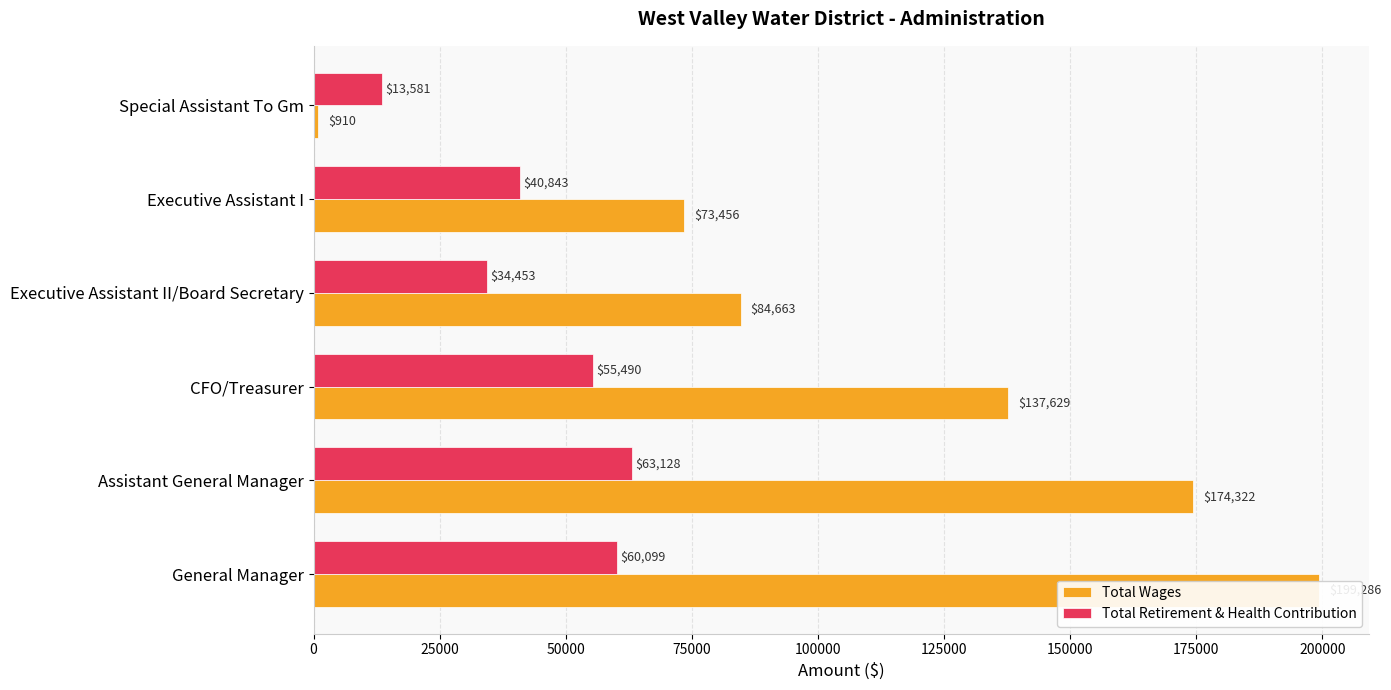

What is the difference between the maximum and second lowest values in the Total Retirement & Health Contribution series?

28675